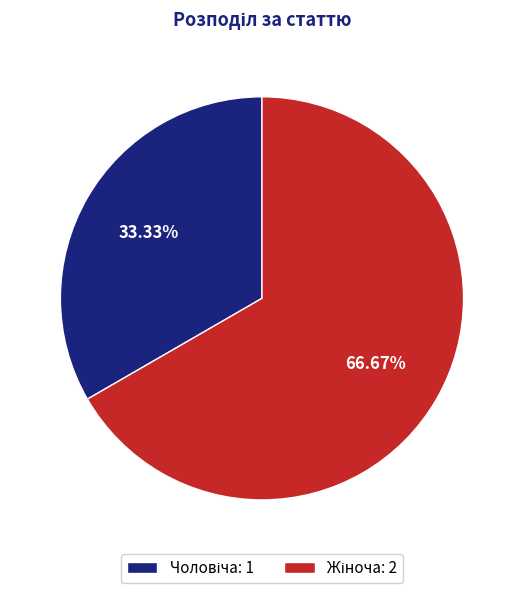

Does any single category account for the majority?

Yes